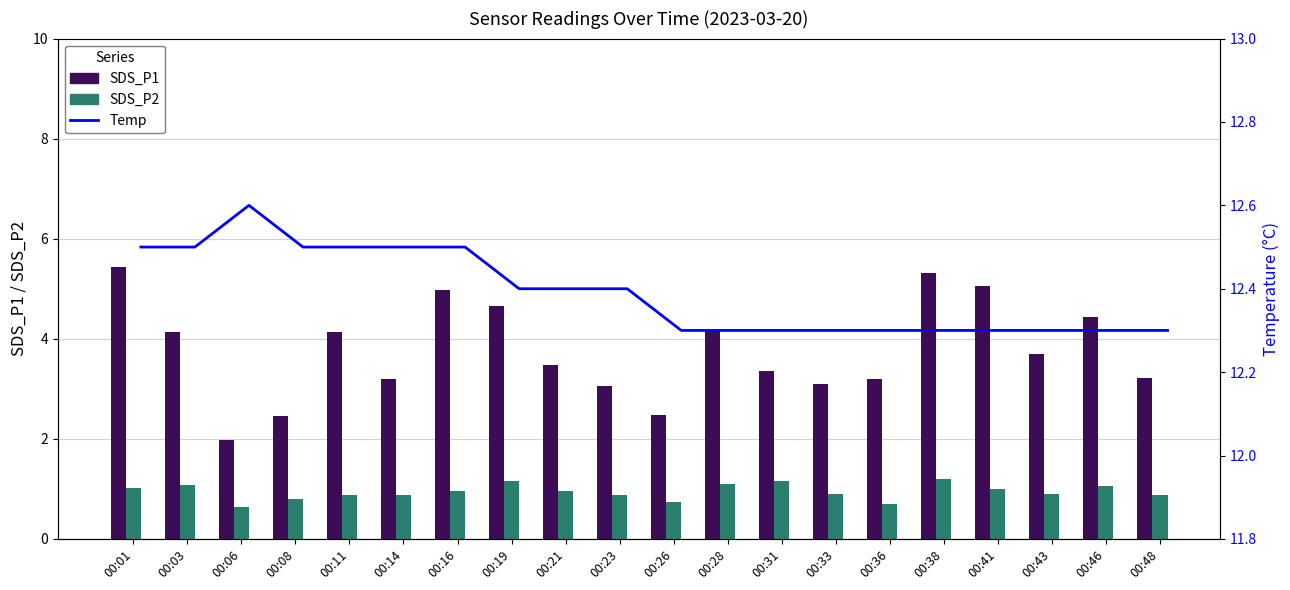

What is the spread (max minus min) of values at 00:16?

11.6